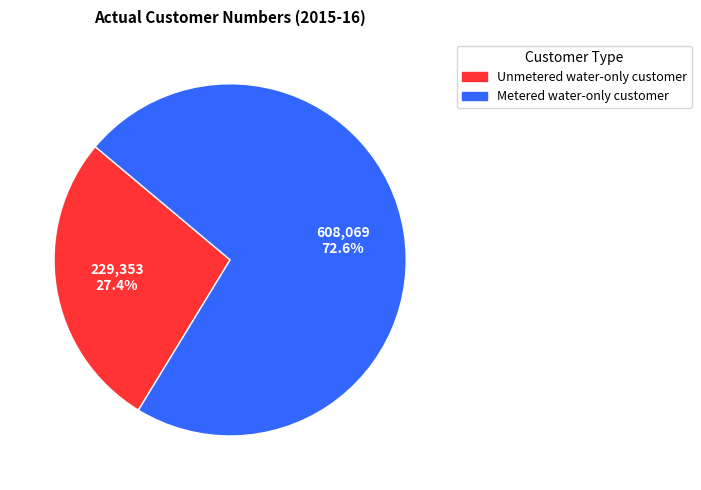

Rank the categories by value from lowest to highest.

Unmetered water-only customer, Metered water-only customer